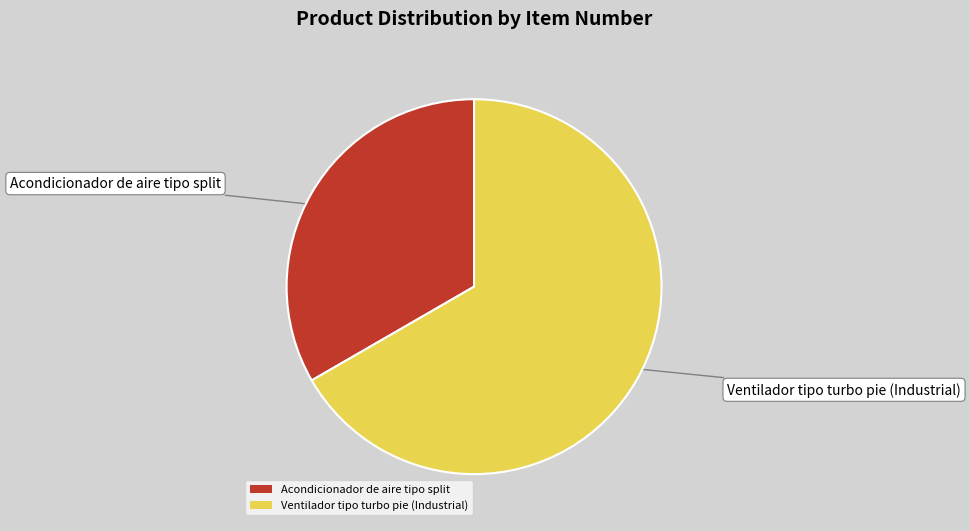

Which slice is the largest?

Ventilador tipo turbo pie (Industrial)